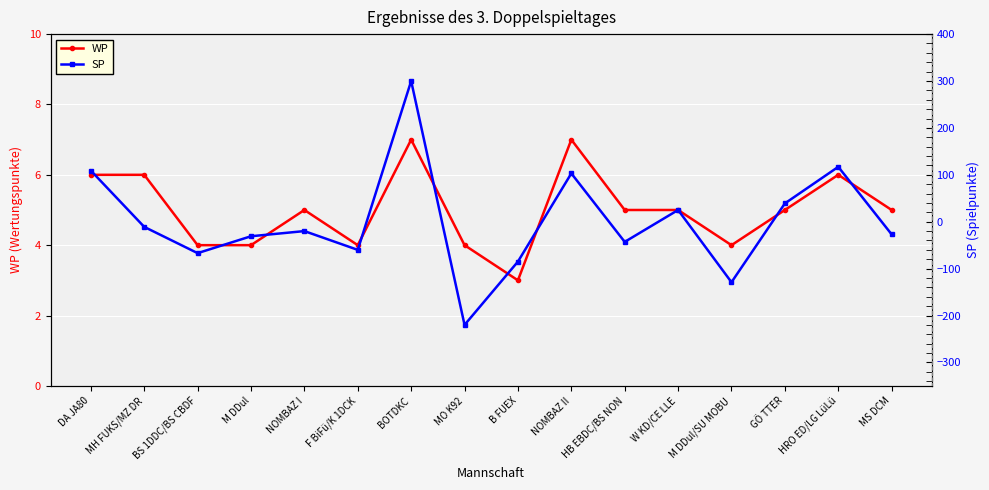

At which label does SP reach its minimum?

MO K92